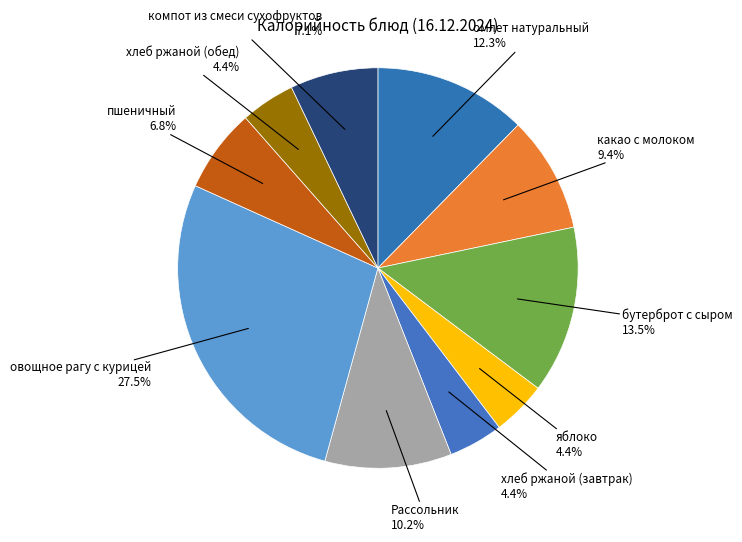

To the nearest percent, what is the average slice percentage?

10%